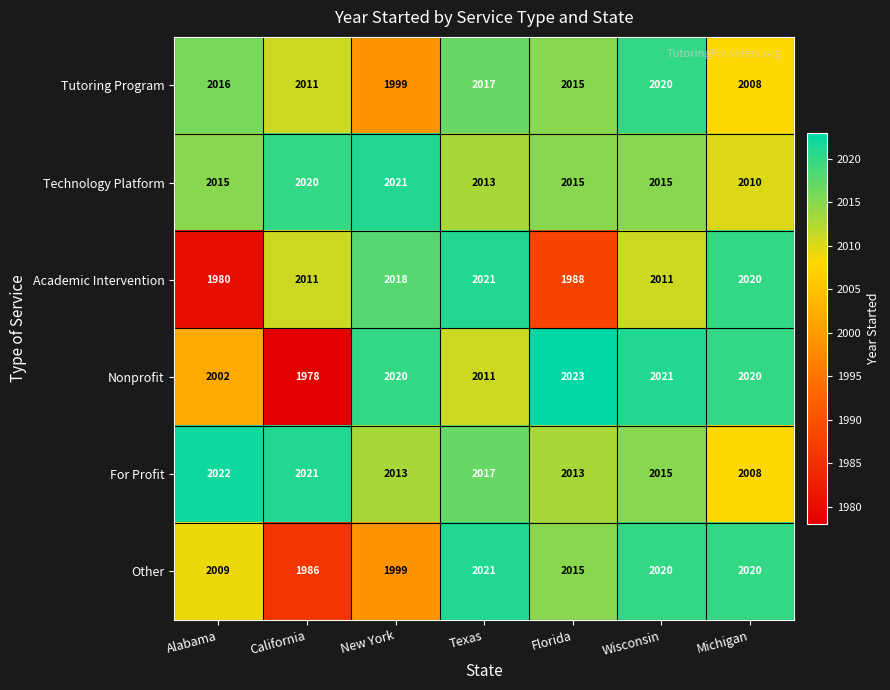

What is the average value of the Academic Intervention series?

2007